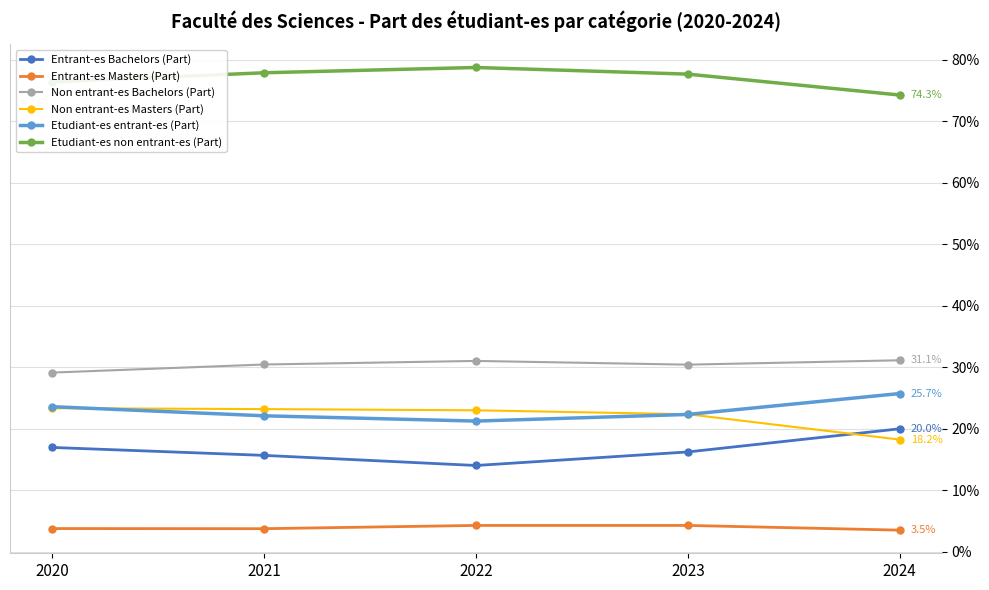

At which label does Non entrant-es Bachelors (Part) first exceed 30?

2021